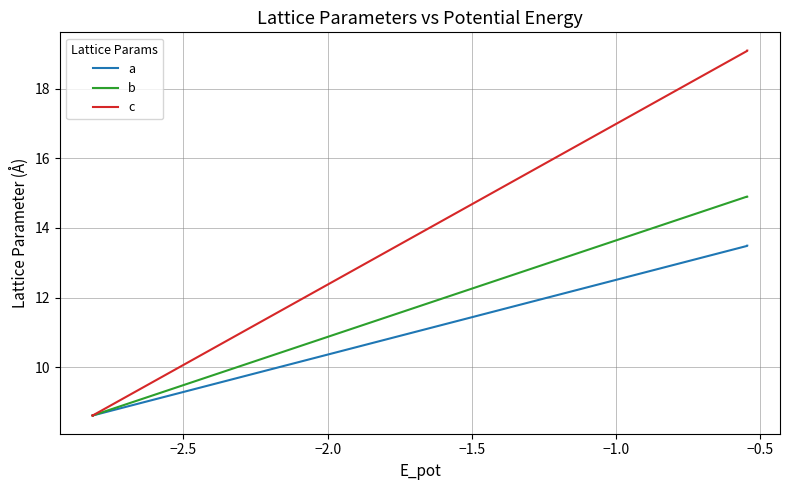

At which label is c closest to 13?

−2.0